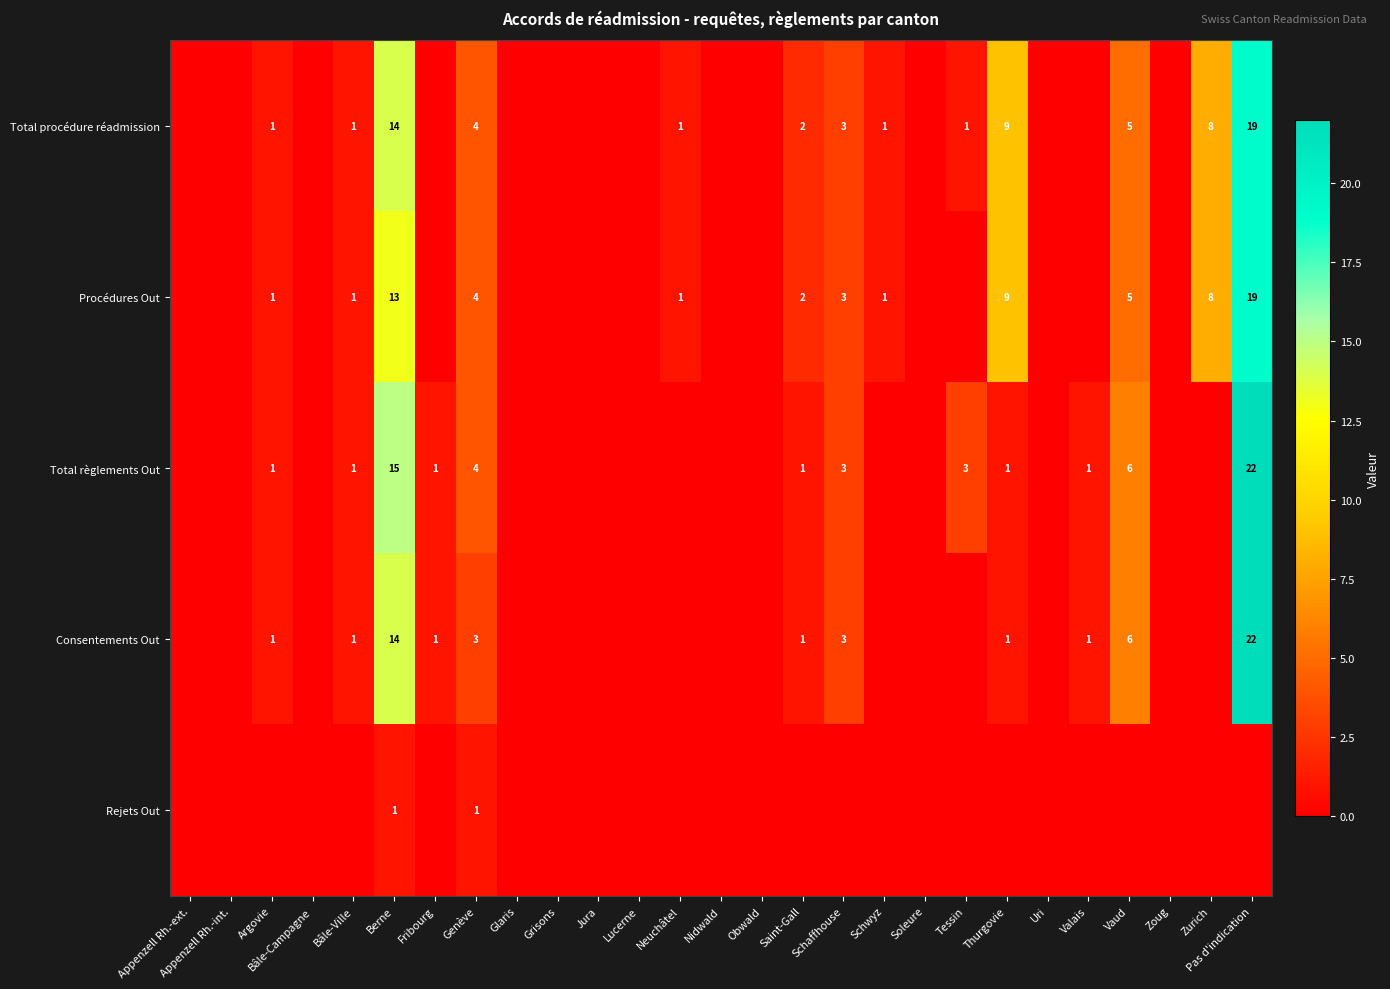

Is it true that Procédures Out equals 8 at Vaud?

False